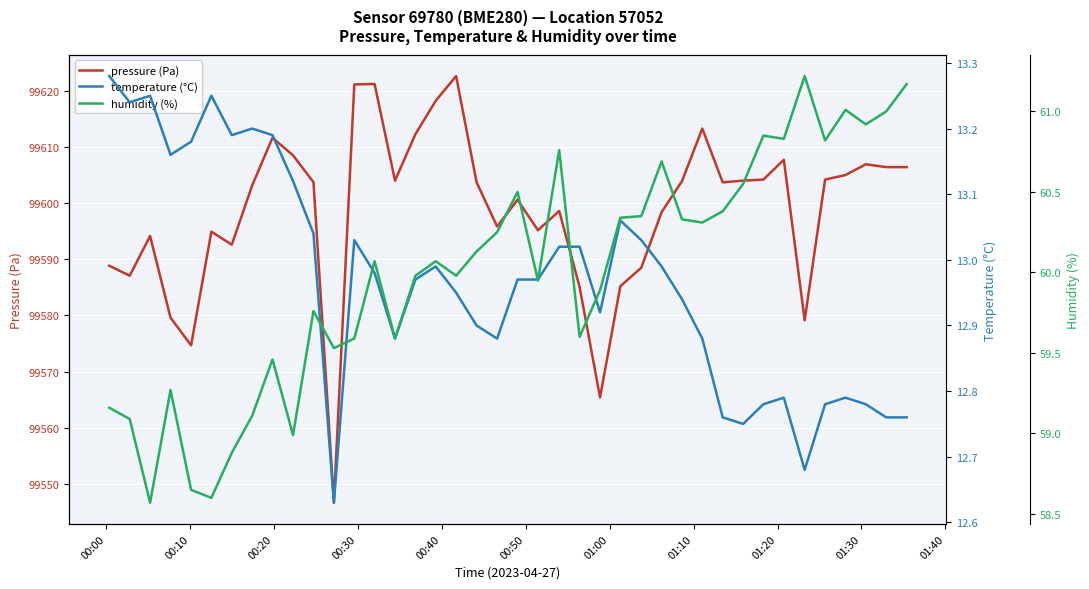

True or false: pressure (Pa) and temperature (°C) cross at least once.

False